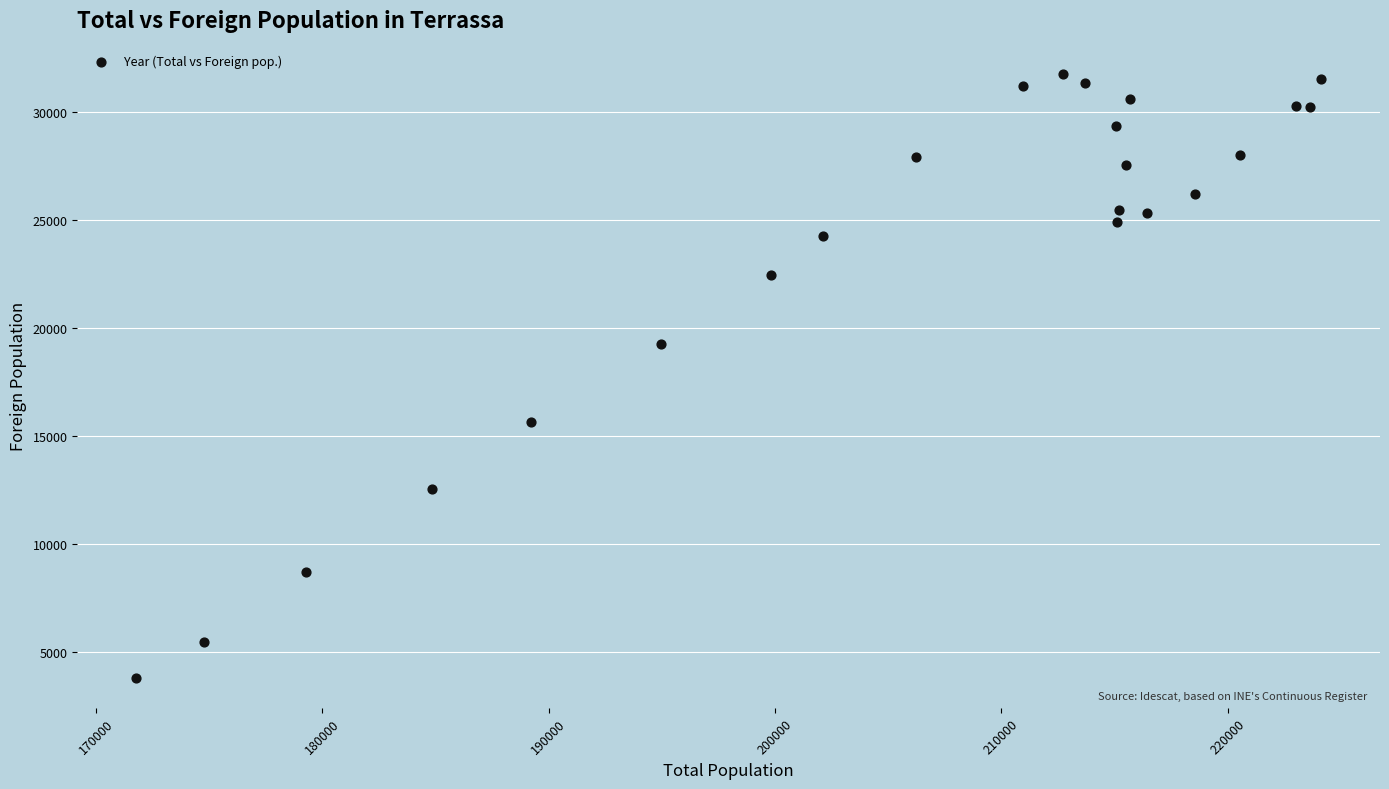

What Y value in the scatter plot is closest to 17803?

19271